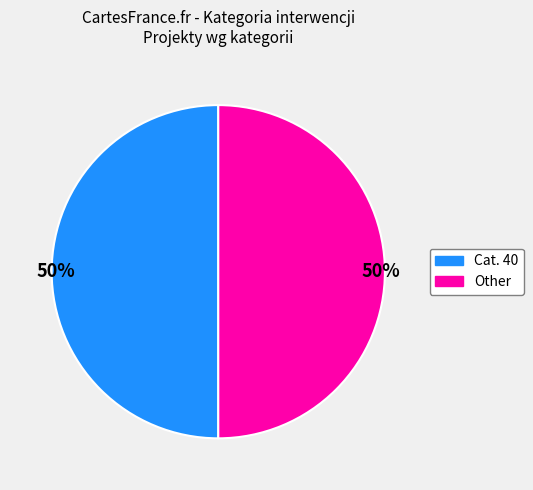

To the nearest percent, what is the average slice percentage?

50%